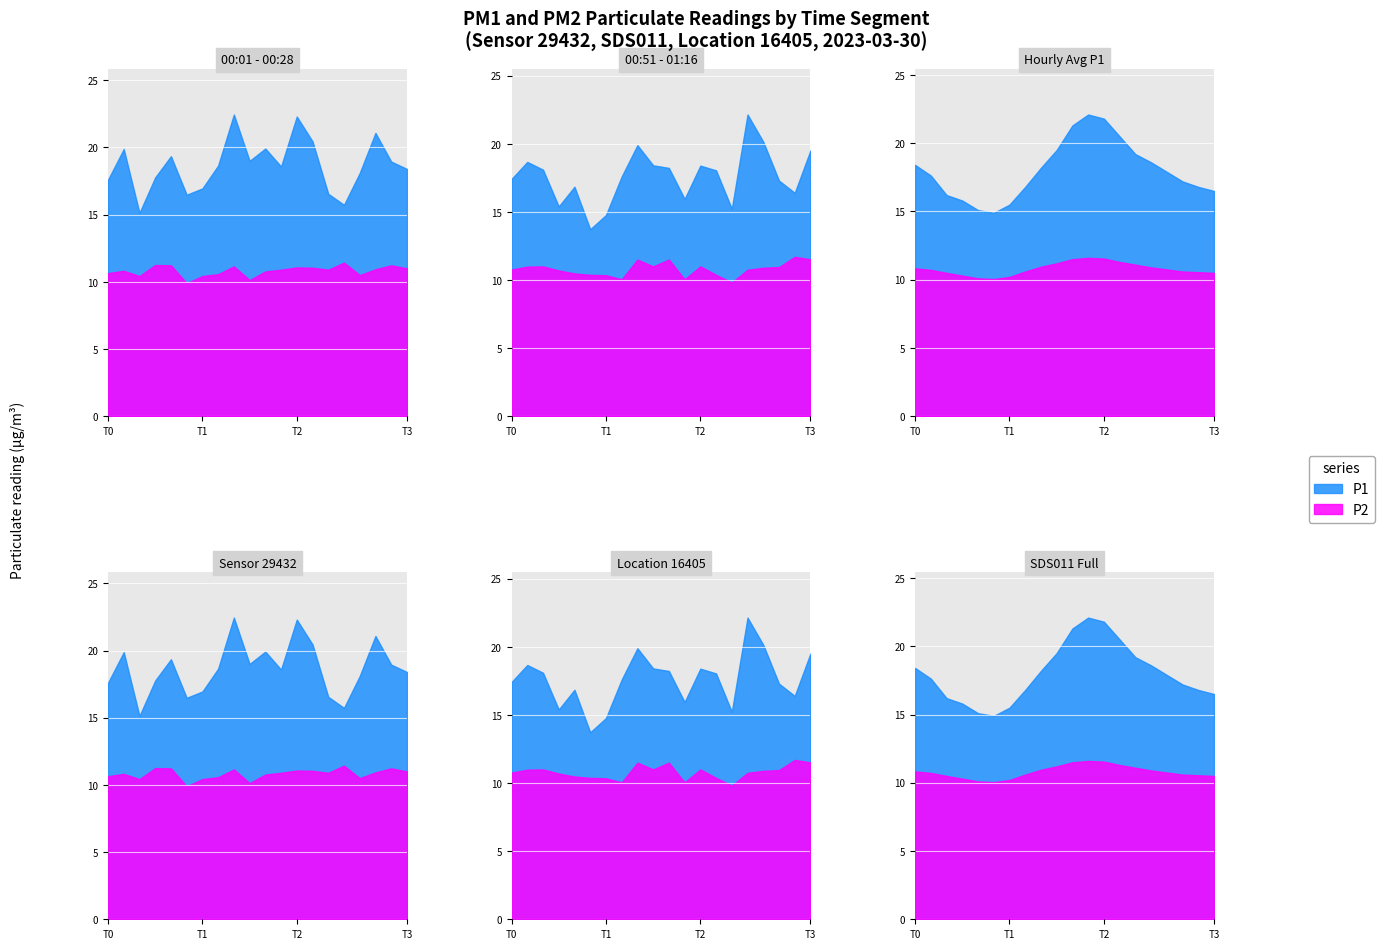

What is the value of the P2 point at the 9th from the left?

10.9